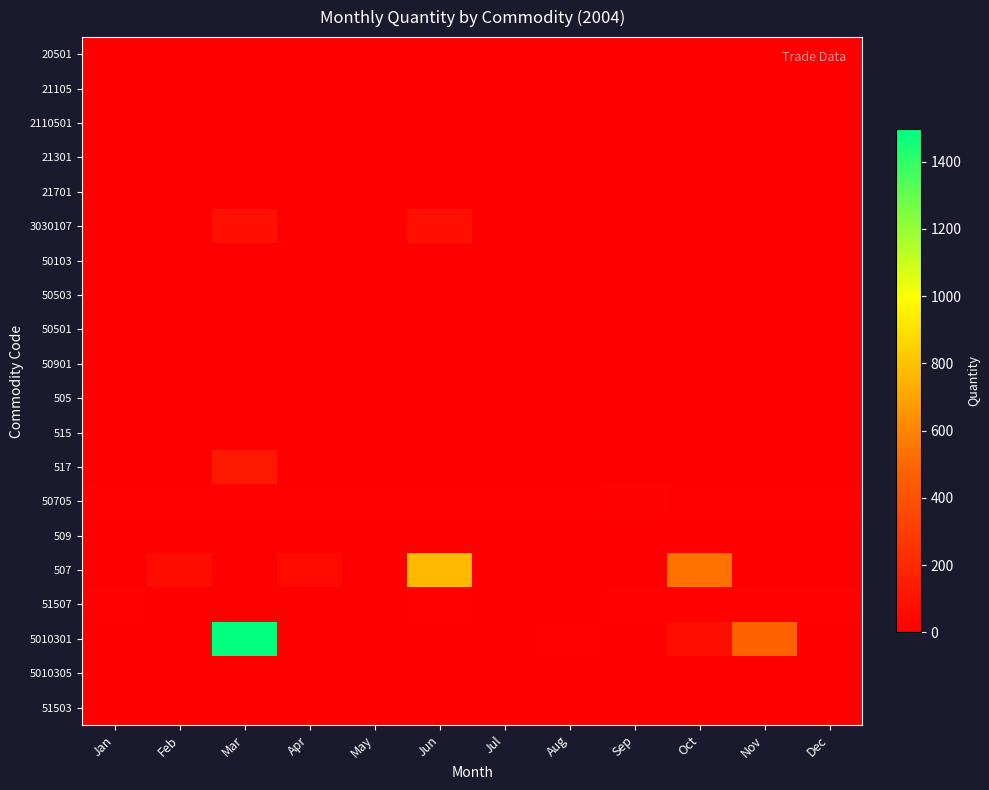

Reading left to right, what are all the values shown in this chart?

20501: Jan=0	Feb=0	Mar=0	Apr=0	May=0	Jun=0	Jul=0	Aug=0	Sep=0	Oct=0	Nov=0	Dec=0
21105: Jan=0	Feb=0	Mar=0	Apr=0	May=0	Jun=0	Jul=0	Aug=0	Sep=0	Oct=0	Nov=0	Dec=0
2110501: Jan=0	Feb=0	Mar=0	Apr=0	May=0	Jun=0	Jul=0	Aug=0	Sep=0	Oct=0	Nov=0	Dec=0
21301: Jan=0	Feb=0	Mar=0	Apr=0	May=0	Jun=0	Jul=0	Aug=0	Sep=0	Oct=0	Nov=0	Dec=0
21701: Jan=0	Feb=0	Mar=0	Apr=0	May=0	Jun=0	Jul=0	Aug=0	Sep=0	Oct=0	Nov=0	Dec=0
3030107: Jan=0	Feb=0	Mar=85	Apr=0	May=0	Jun=85	Jul=0	Aug=0	Sep=0	Oct=0	Nov=0	Dec=0
50103: Jan=2	Feb=2	Mar=0	Apr=0	May=1	Jun=0	Jul=0	Aug=2	Sep=0	Oct=1	Nov=0	Dec=0
50503: Jan=0	Feb=4	Mar=0	Apr=0	May=2	Jun=0	Jul=1	Aug=0	Sep=0	Oct=5	Nov=3	Dec=0
50501: Jan=3	Feb=0	Mar=0	Apr=0	May=0	Jun=0	Jul=0	Aug=0	Sep=0	Oct=0	Nov=0	Dec=0
50901: Jan=0	Feb=3	Mar=0	Apr=0	May=0	Jun=0	Jul=0	Aug=0	Sep=0	Oct=1	Nov=0	Dec=0
505: Jan=1	Feb=2	Mar=0	Apr=2	May=2	Jun=0	Jul=4	Aug=2	Sep=2	Oct=0	Nov=5	Dec=3
515: Jan=2	Feb=2	Mar=0	Apr=1	May=2	Jun=2	Jul=2	Aug=0	Sep=3	Oct=5	Nov=5	Dec=3
517: Jan=0	Feb=0	Mar=125	Apr=0	May=0	Jun=0	Jul=0	Aug=0	Sep=0	Oct=0	Nov=0	Dec=0
50705: Jan=12	Feb=11	Mar=9	Apr=14	May=11	Jun=15	Jul=11	Aug=8	Sep=19	Oct=11	Nov=14	Dec=11
509: Jan=1	Feb=0	Mar=0	Apr=0	May=0	Jun=1	Jul=0	Aug=1	Sep=0	Oct=0	Nov=1	Dec=0
507: Jan=0	Feb=60	Mar=0	Apr=50	May=0	Jun=776	Jul=0	Aug=0	Sep=0	Oct=541	Nov=0	Dec=0
51507: Jan=6	Feb=4	Mar=5	Apr=4	May=5	Jun=8	Jul=5	Aug=3	Sep=15	Oct=6	Nov=7	Dec=7
5010301: Jan=0	Feb=0	Mar=1496	Apr=0	May=0	Jun=0	Jul=0	Aug=6	Sep=0	Oct=68	Nov=490	Dec=0
5010305: Jan=0	Feb=0	Mar=0	Apr=0	May=0	Jun=0	Jul=0	Aug=0	Sep=0	Oct=0	Nov=0	Dec=0
51503: Jan=0	Feb=0	Mar=0	Apr=0	May=0	Jun=0	Jul=0	Aug=0	Sep=0	Oct=0	Nov=0	Dec=0